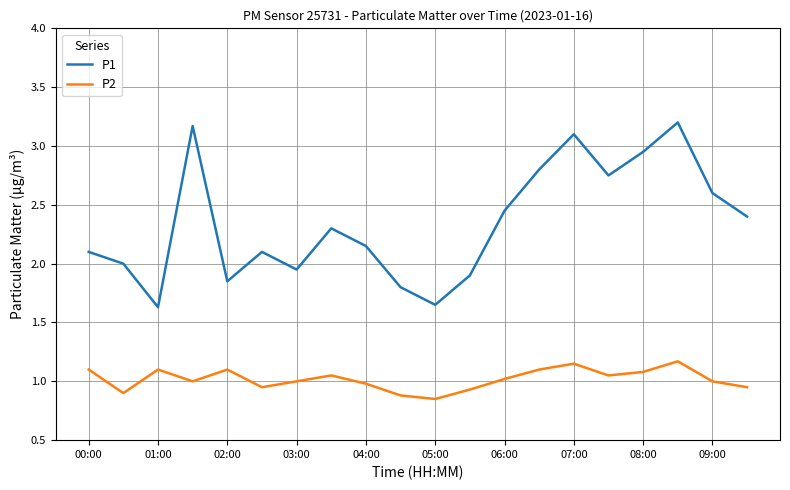

How many interior local valleys does the P1 series have?

5